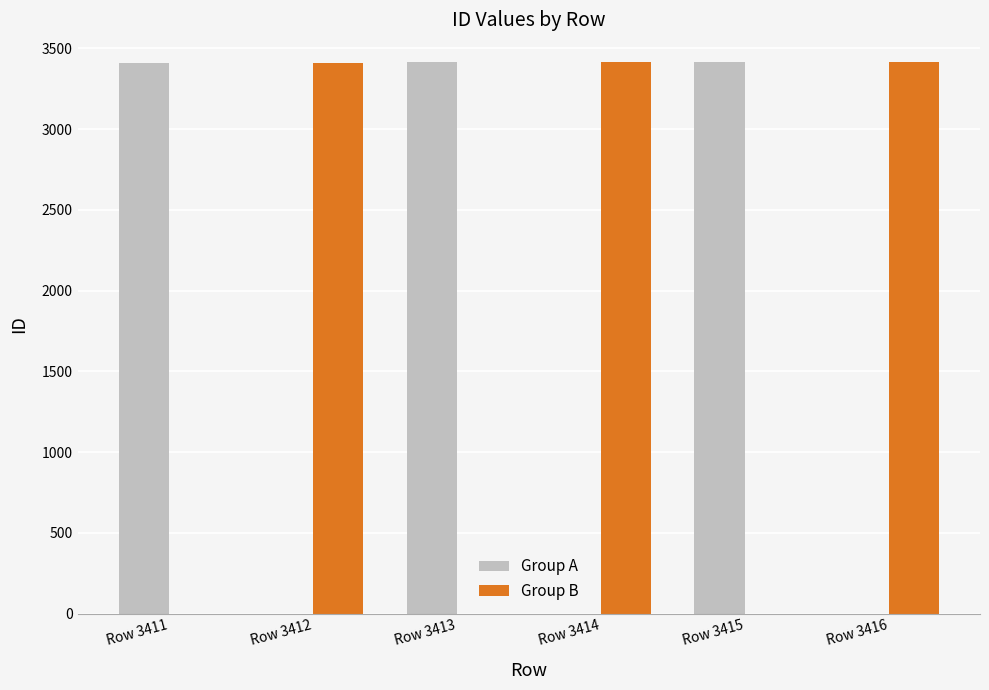

Is the value of Group A at Row 3414 greater than the value of Group B at Row 3412?

No